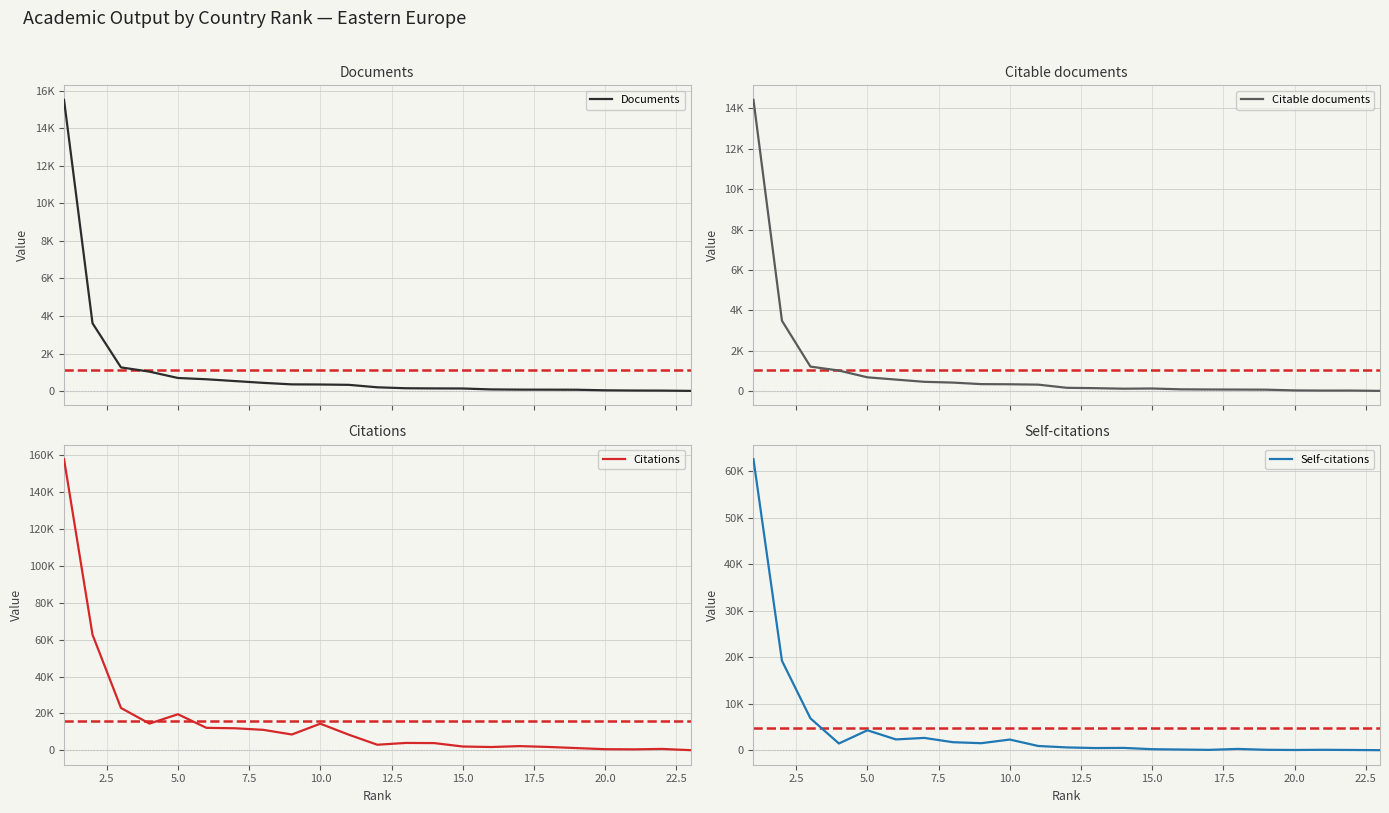

What is the maximum value for Self-citations?

62622